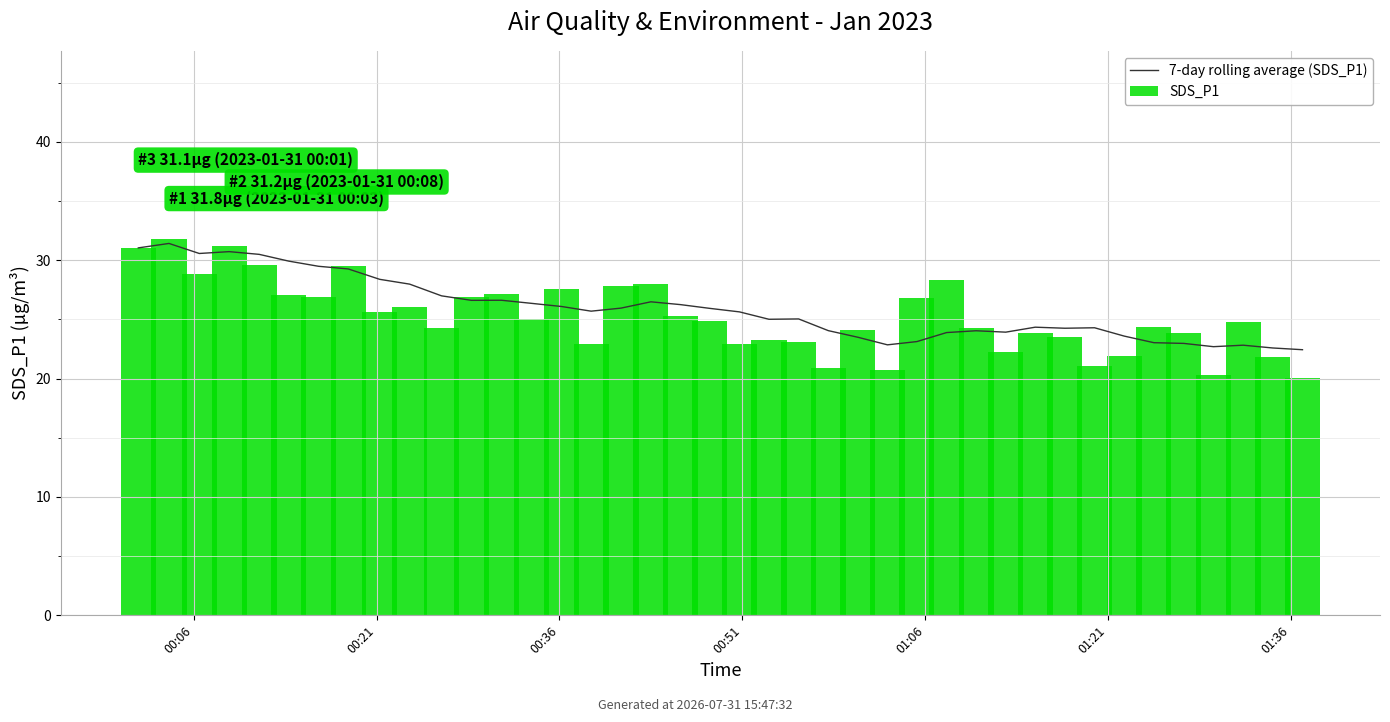

The value of 7-day rolling average (SDS_P1) at 00:21 is 55.9. True or false?

False